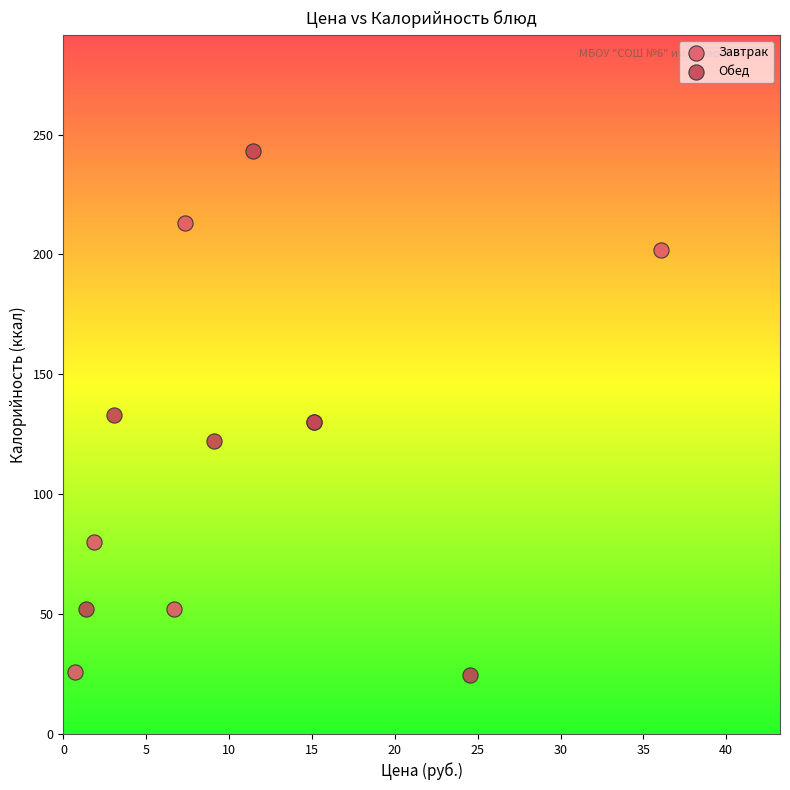

Which series has the widest spread of Y values?

Обед